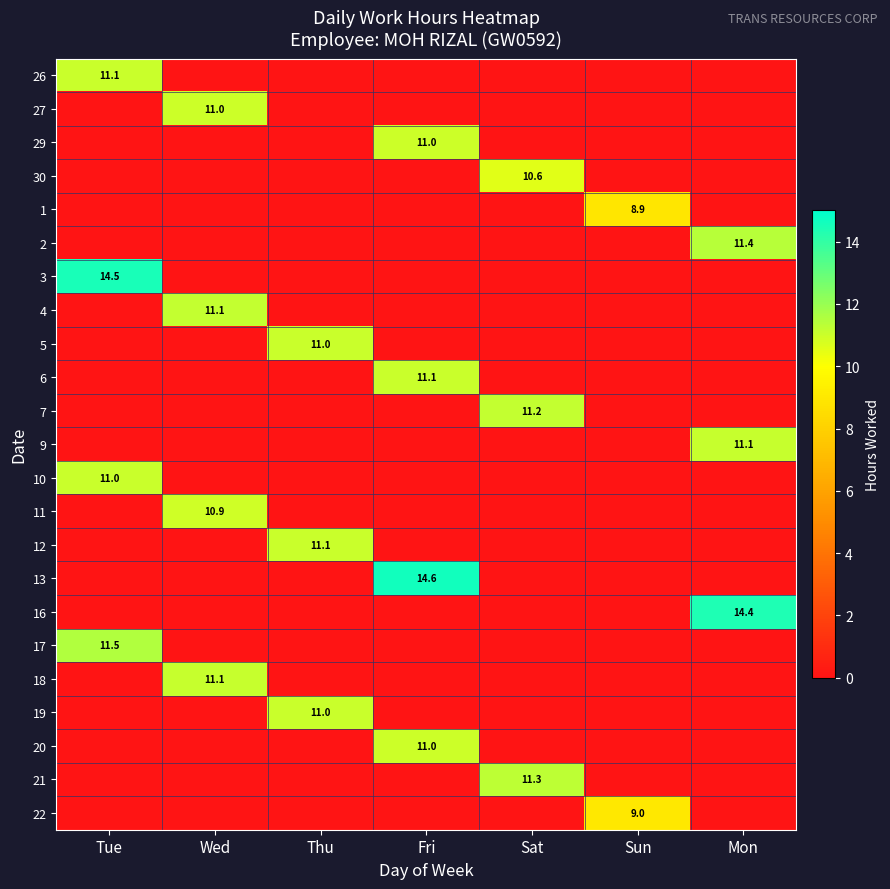

True or false: 12 has a value of 3.4 at Thu.

False